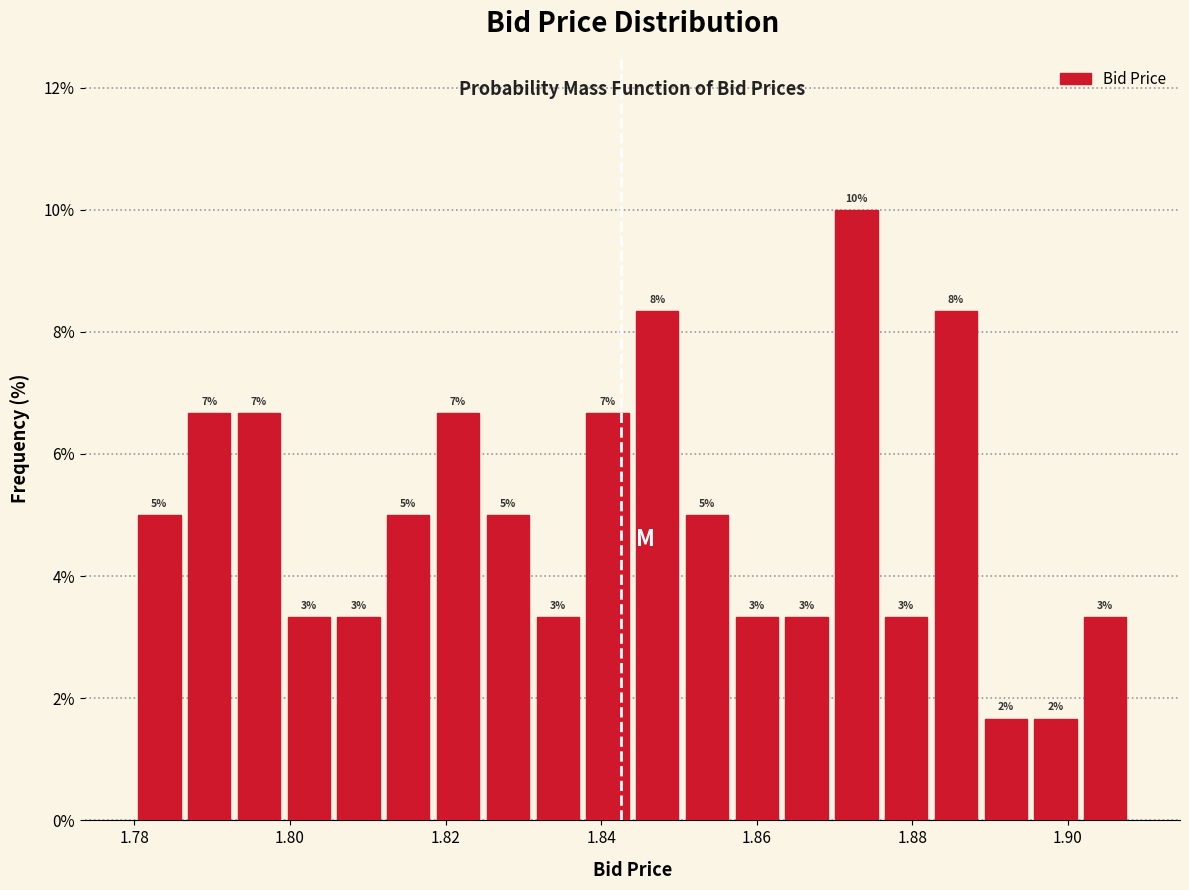

Around what value on the x-axis is the tallest bar? Give the approximate position of its centre, as read against the axis.

1.872